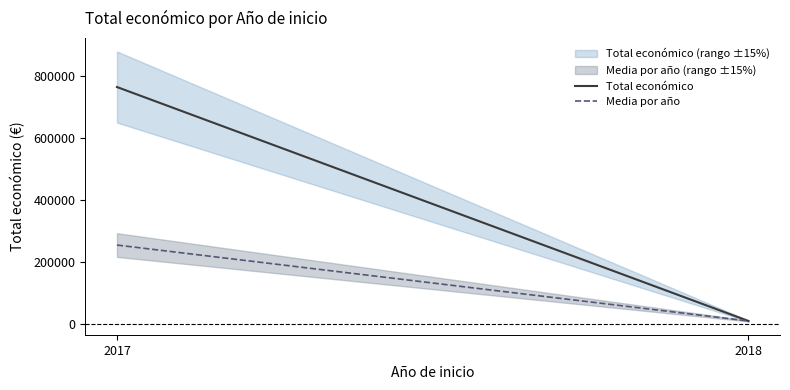

What are all the series names shown in the legend?

Total económico, Media por año